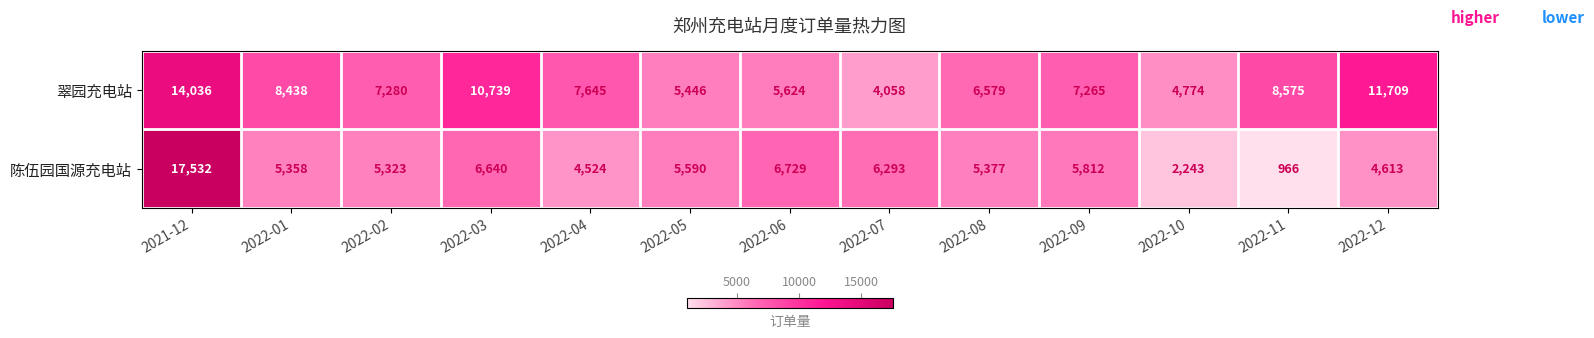

At which category is the sum across all series the highest?

2021-12